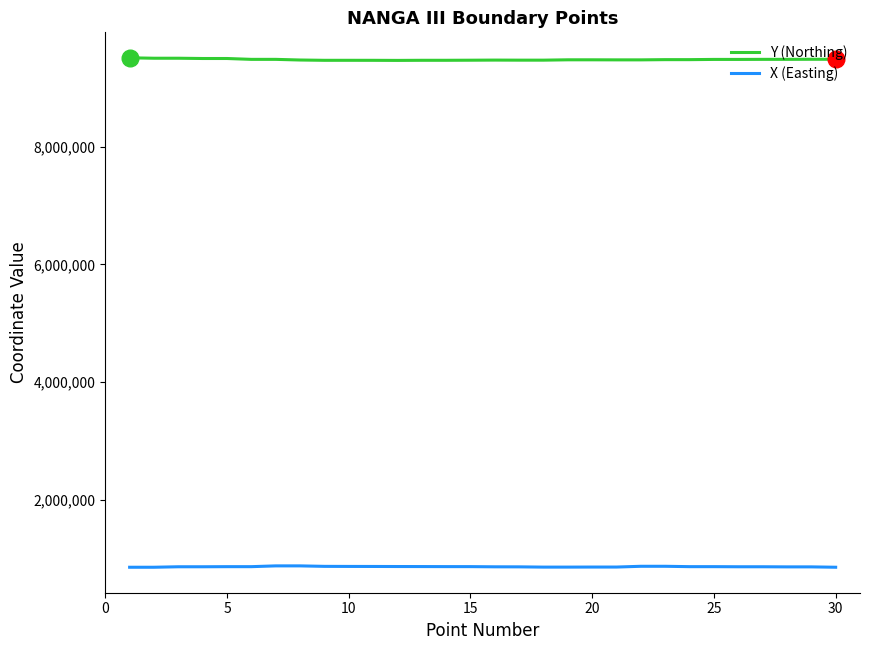

True or false: X (Easting) and Y (Northing) cross at least once.

False